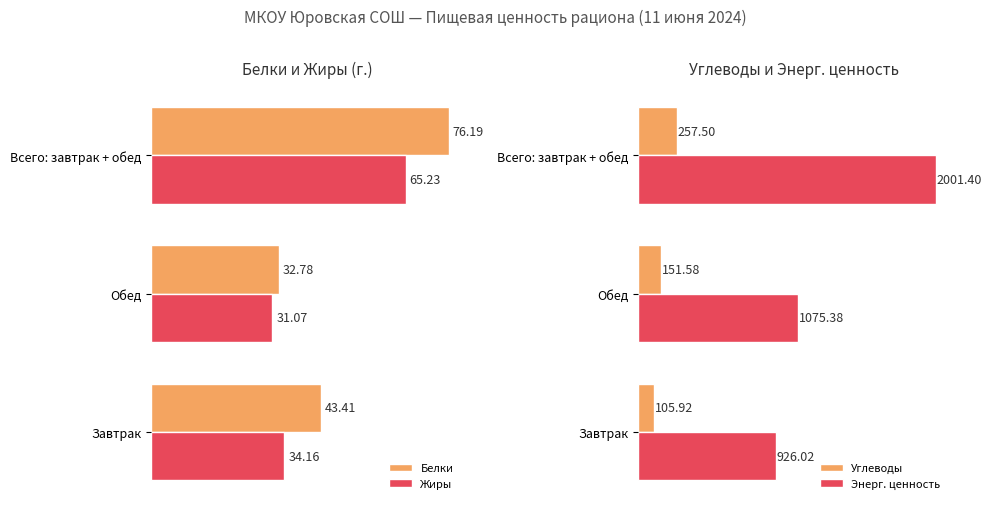

What is the average value of the Энерг. ценность series?

1334.3